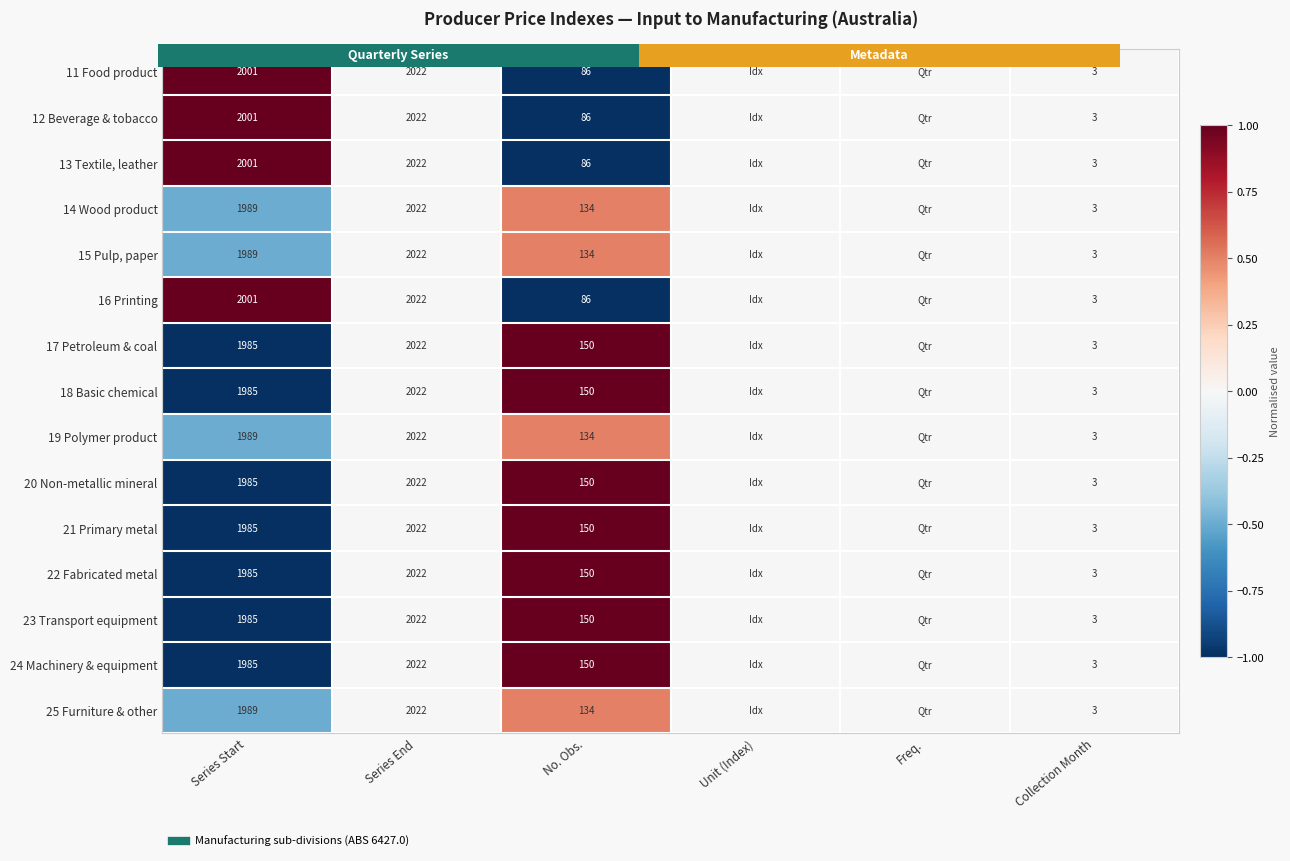

How many distinct data groups are displayed?

15